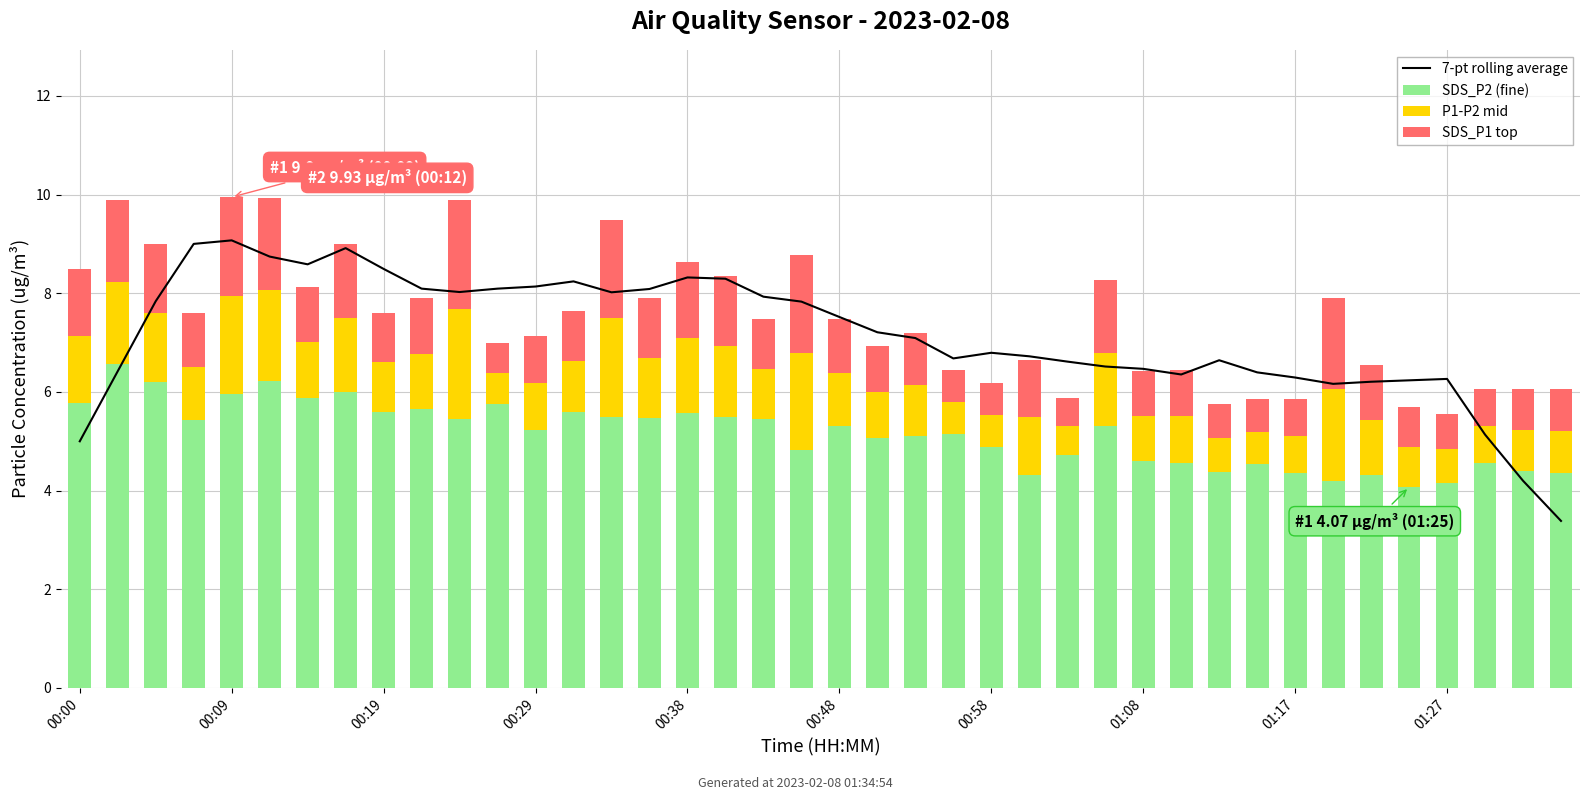

What is the value of the 7-pt rolling average bar at the 1st from the left?

5.0